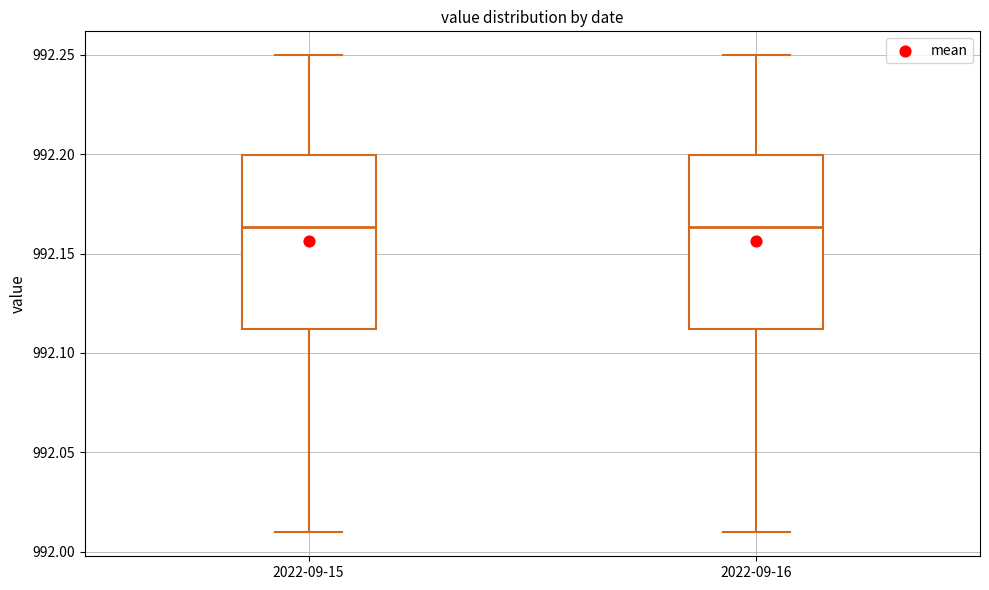

Reading left to right, transcribe this box plot: for each box, give where its median line is, the range the box spans, and where its two whiskers end, as read against the y-axis. The values are not printed on the chart, so give them approximately, as read against the axis.

2022-09-15: median 992.165, box 992.110 to 992.200, whiskers 992.010 to 992.250
2022-09-16: median 992.165, box 992.110 to 992.200, whiskers 992.010 to 992.250